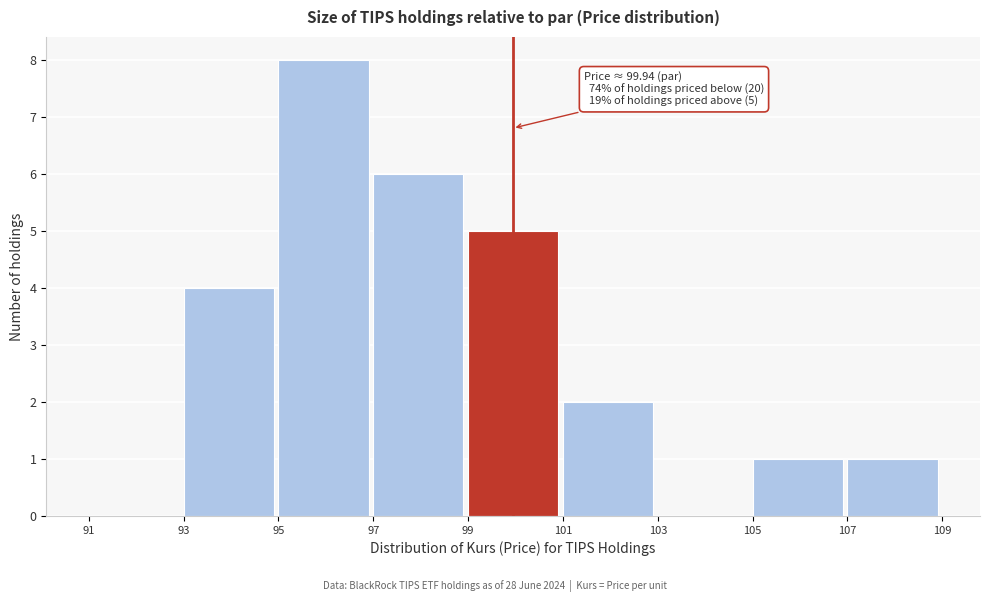

Over which range of the x-axis is the bar tallest?

95 to 97